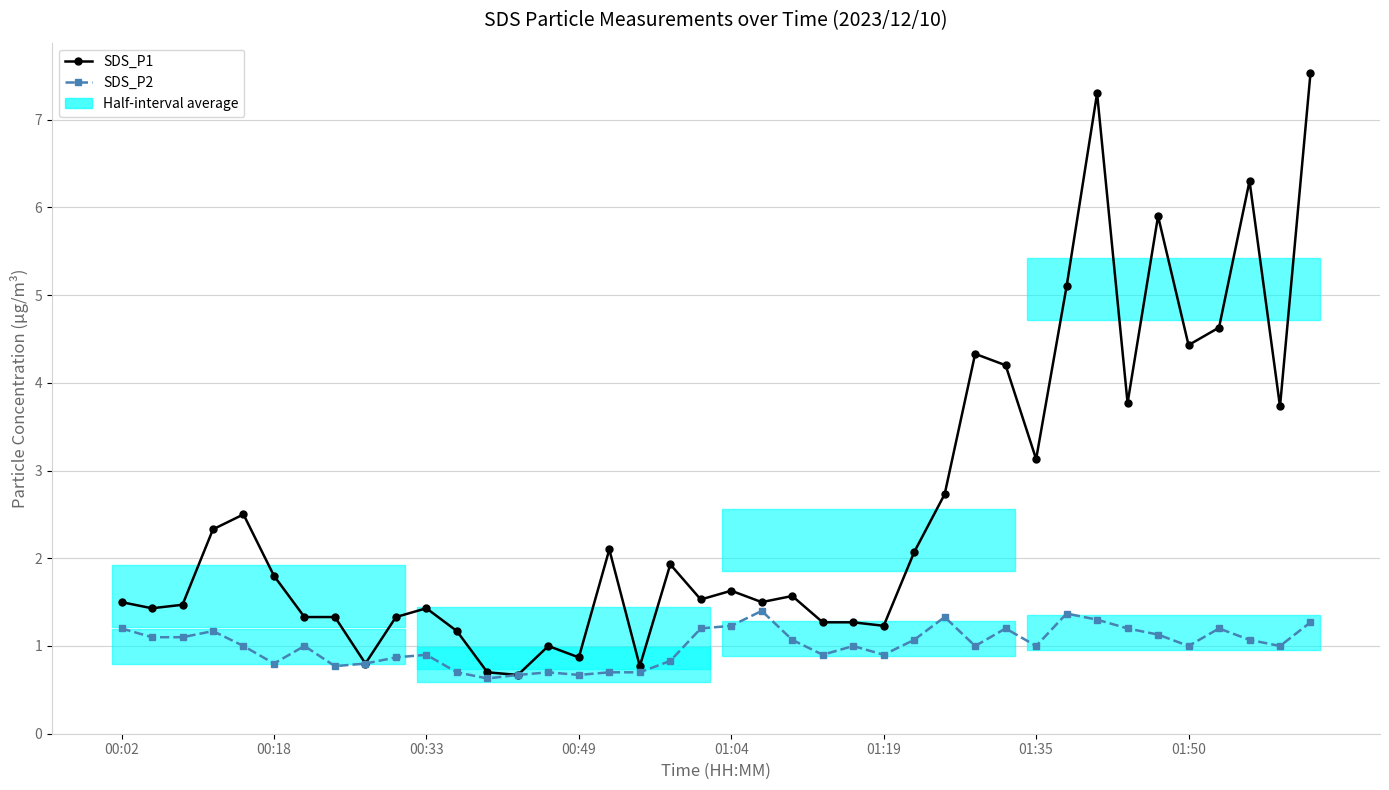

Which series has the largest total across all categories?

SDS_P1